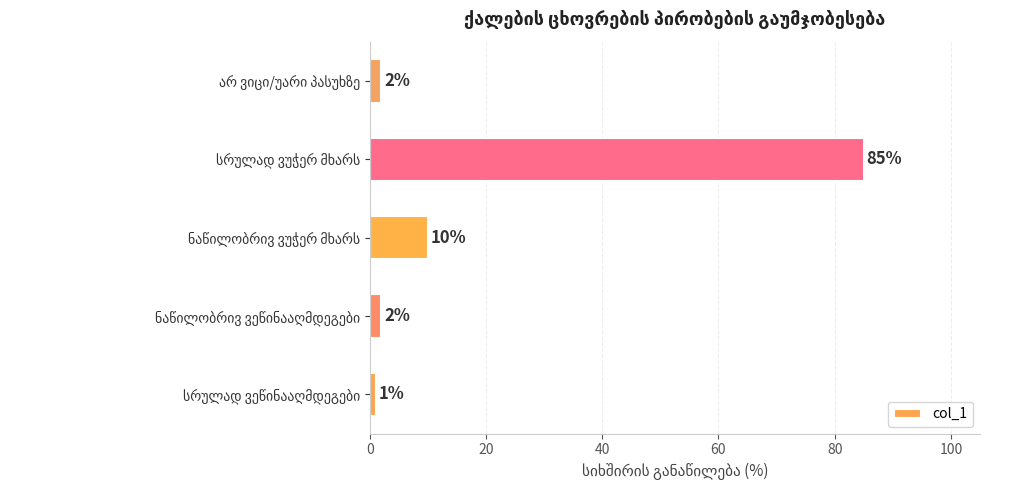

What is the difference between the maximum and second lowest values?

83